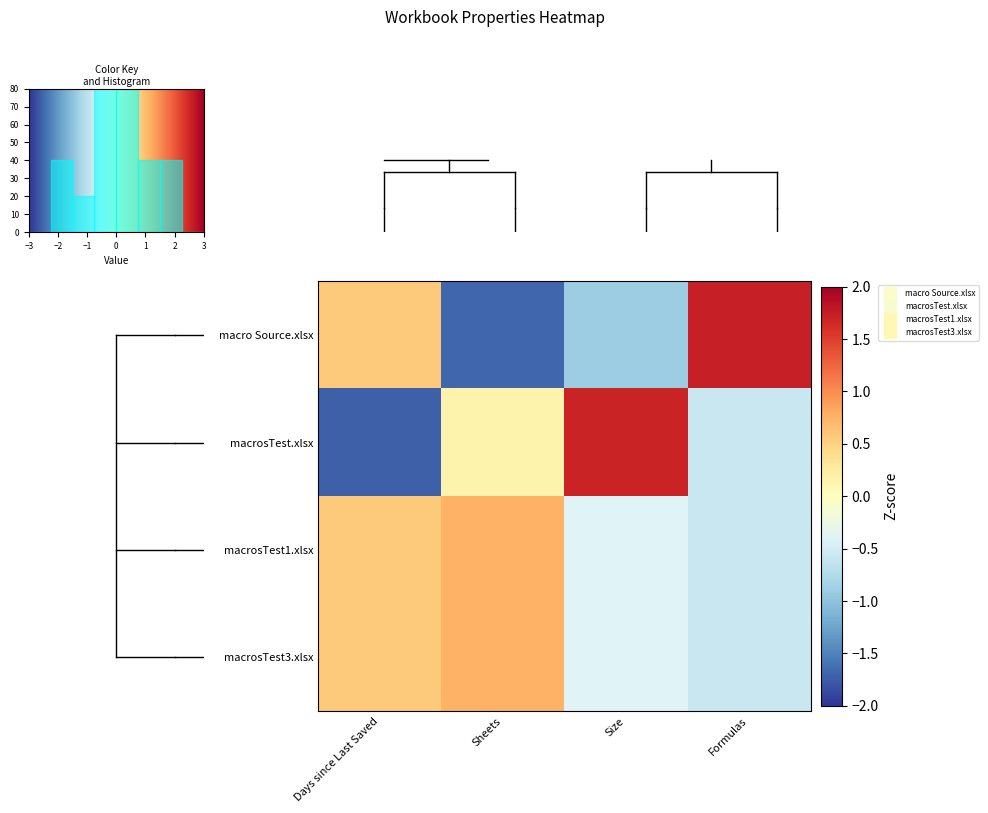

How many data points in macrosTest3.xlsx are less than 0?

2